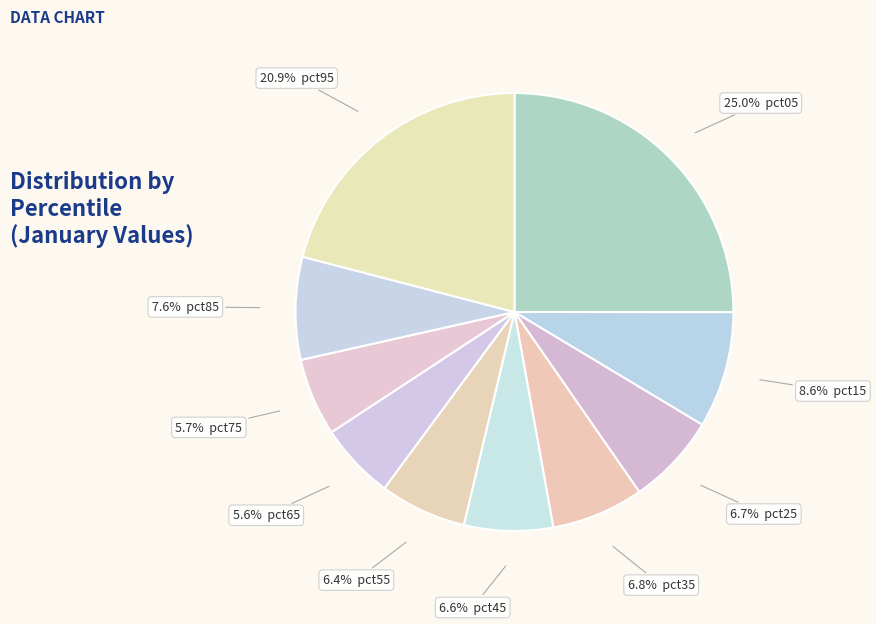

How many segments does this pie chart have?

10